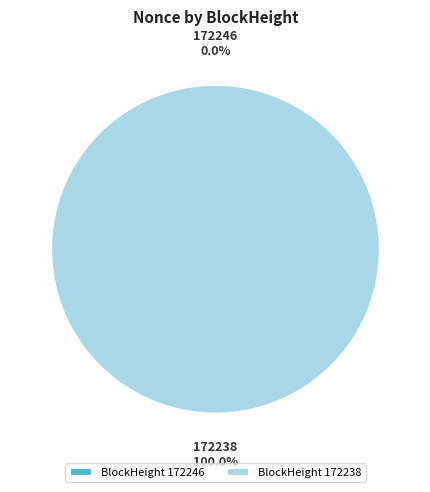

Which slice is the largest?

172238